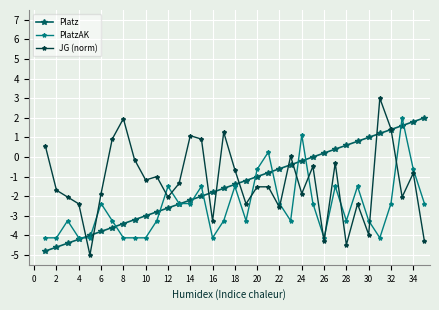

Which series has the largest range (max minus min)?

JG (norm)